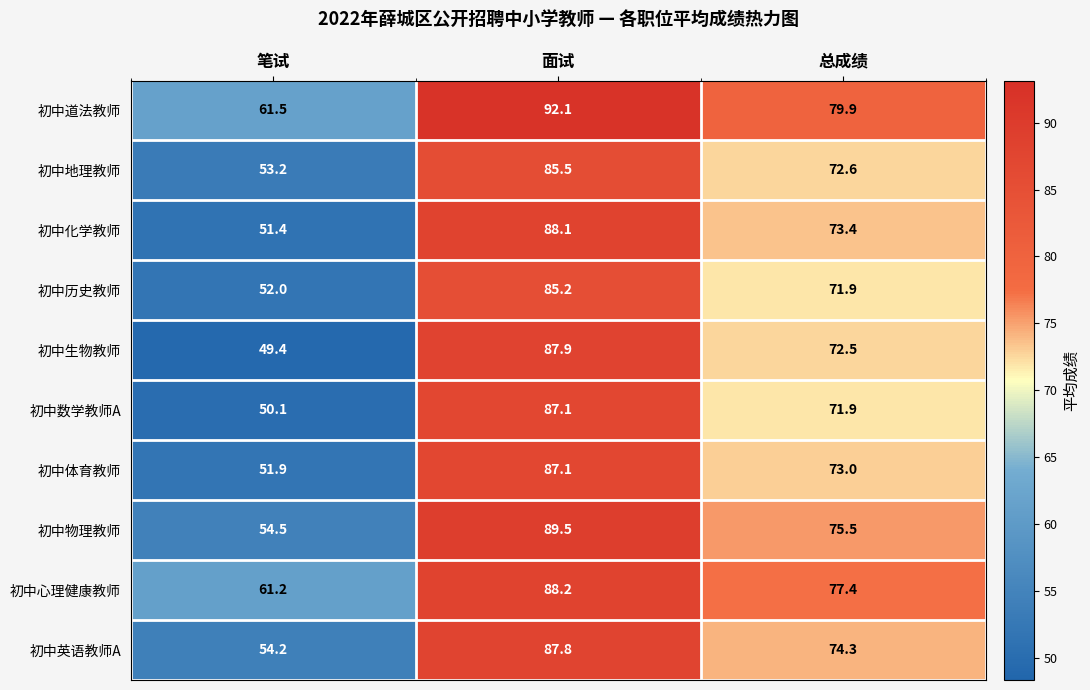

Reading left to right, extract all data points from this chart.

初中道法教师: 61.5	92.1	79.9
初中地理教师: 53.2	85.5	72.6
初中化学教师: 51.4	88.1	73.4
初中历史教师: 52.0	85.2	71.9
初中生物教师: 49.4	87.9	72.5
初中数学教师A: 50.1	87.1	71.9
初中体育教师: 51.9	87.1	73.0
初中物理教师: 54.5	89.5	75.5
初中心理健康教师: 61.2	88.2	77.4
初中英语教师A: 54.2	87.8	74.3